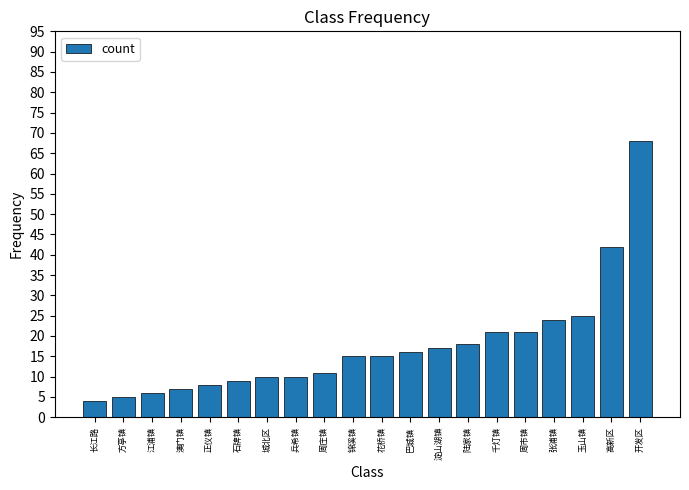

Reading right to left, what are all the values shown in this chart?

开发区=68	高新区=42	玉山镇=25	张浦镇=24	周市镇=21	千灯镇=21	陆家镇=18	淀山湖镇=17	巴城镇=16	花桥镇=15	锦溪镇=15	周庄镇=11	兵希镇=10	城北区=10	石牌镇=9	正仪镇=8	澳门镇=7	江浦镇=6	方亭镇=5	长江路=4